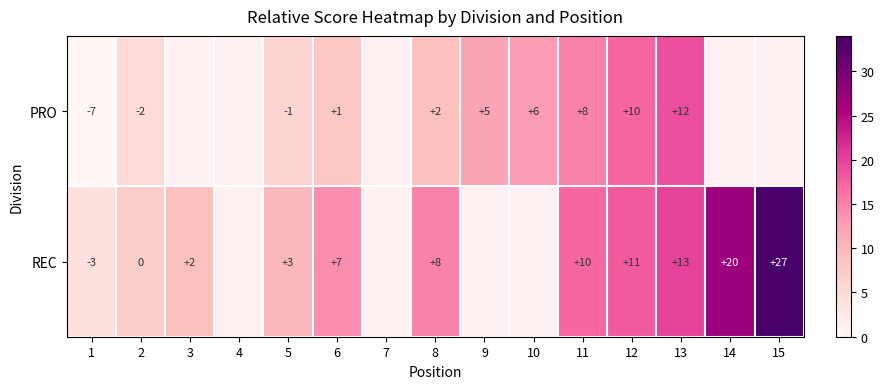

Is it true that REC equals 32 at 14?

False